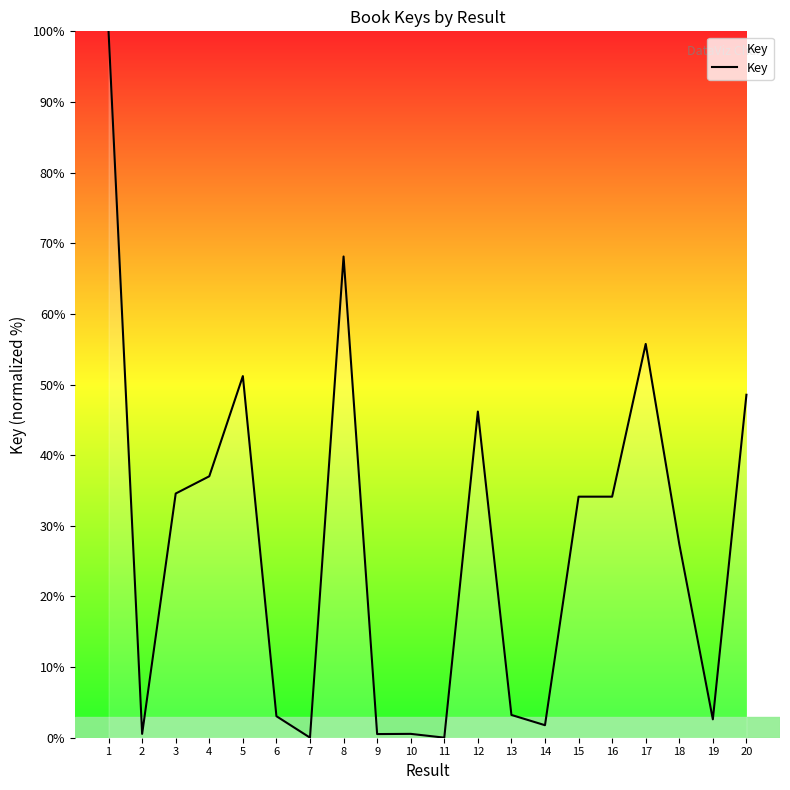

The chart shows a value of 2.6 at 19. True or false?

True